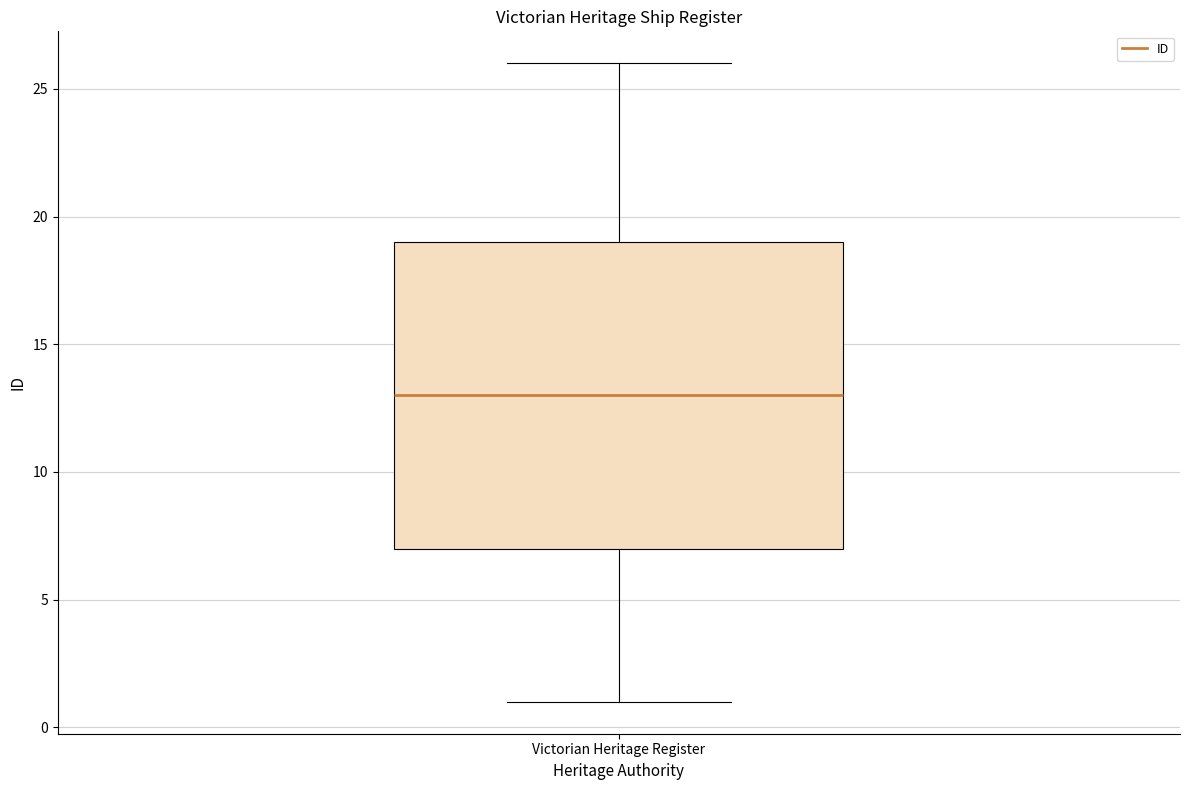

Read this box plot against the y-axis: the position of the median line, the range covered by the box, and the ends of both whiskers. The values are not printed on the chart, so give them approximately, as read against the axis.

median 13, box 7 to 19, whiskers 1 to 26